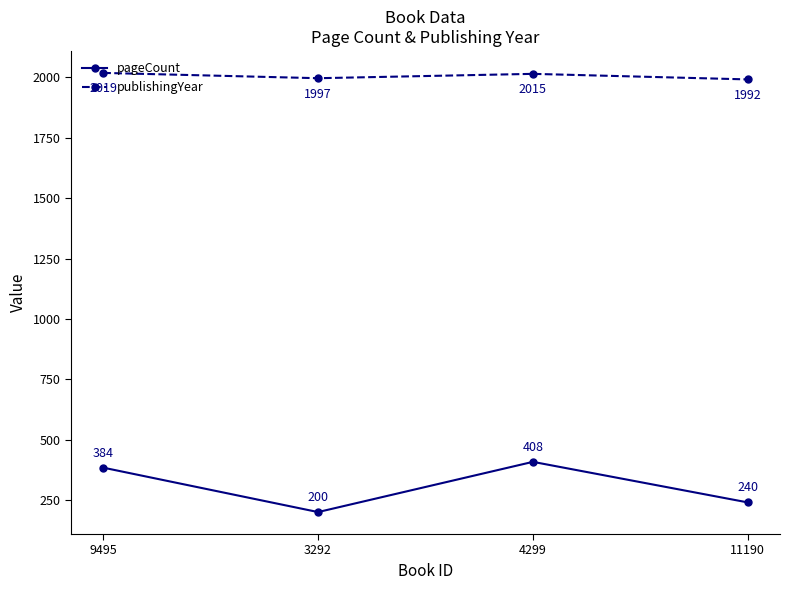

What is the difference between the maximum and minimum values in the publishingYear series?

27